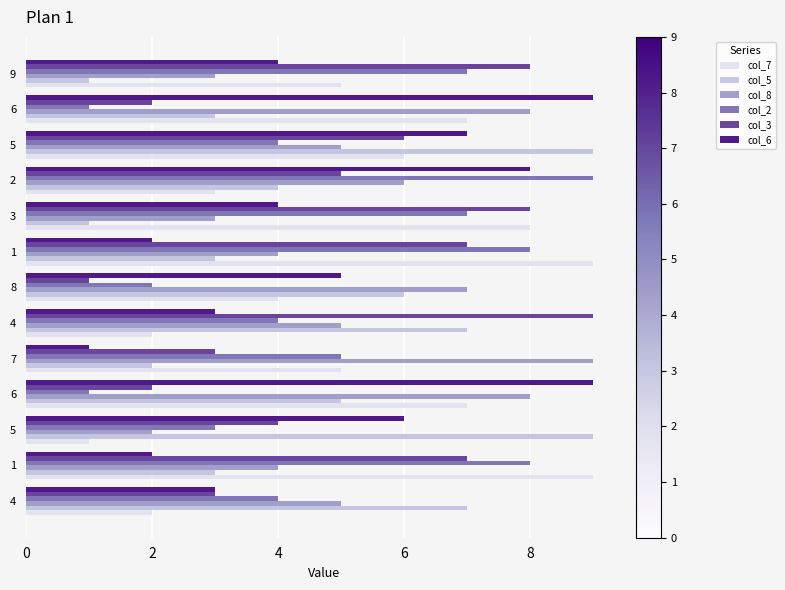

What is the difference between the maximum and second lowest values in the col_5 series?

8